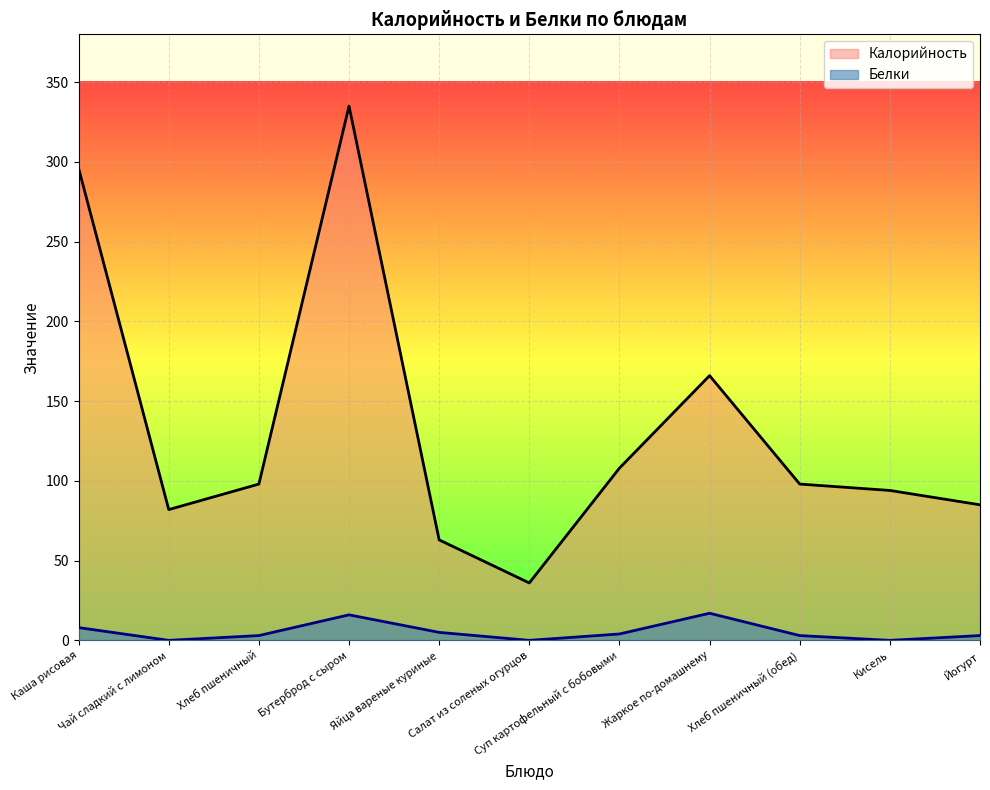

What is the label of the 6th point from the left?

Салат из соленых огурцов